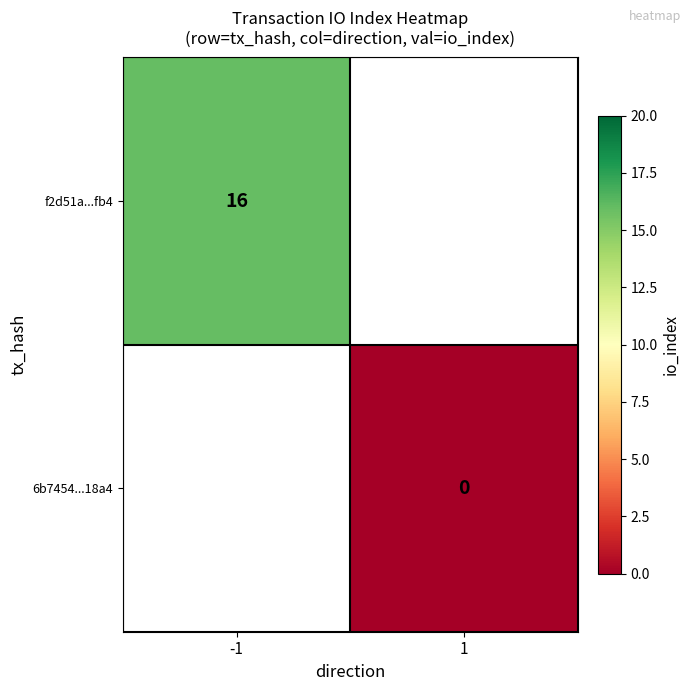

At which category does the chart reach its peak across all series?

-1